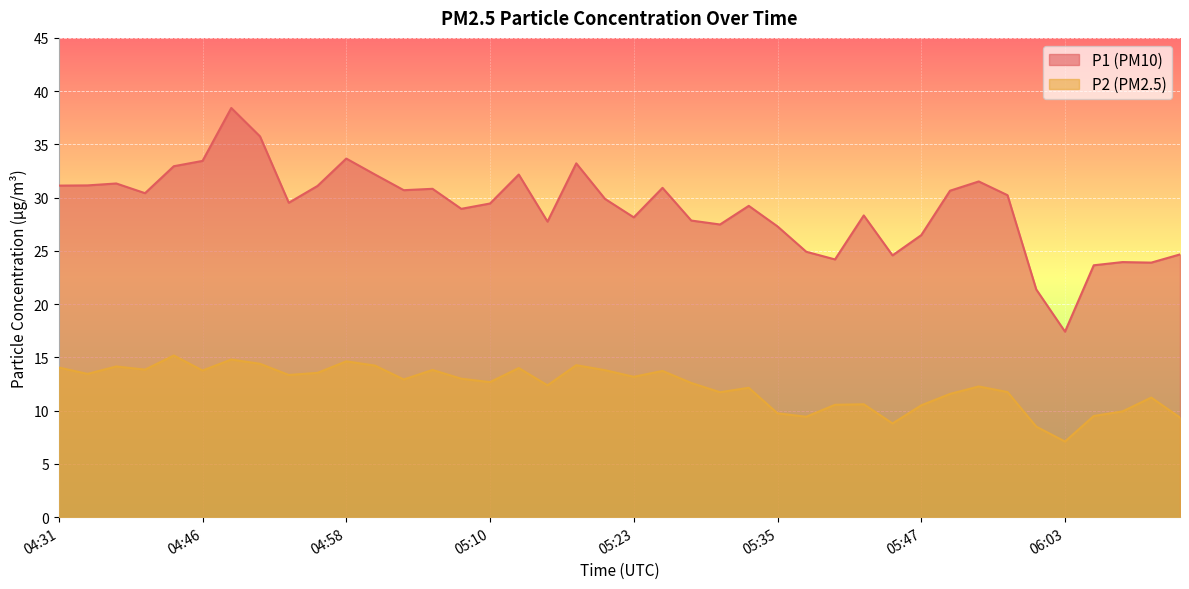

What is the total value across all series at 05:37?

34.4